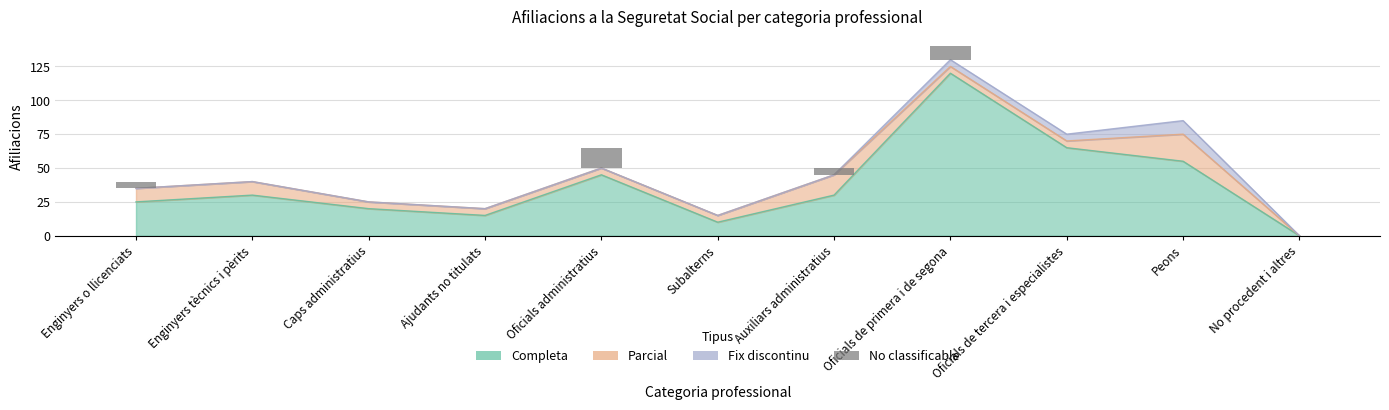

Reading left to right, extract all data points from this chart.

Enginyers o llicenciats=5	Enginyers tècnics i pèrits=0	Caps administratius=0	Ajudants no titulats=0	Oficials administratius=15	Subalterns=0	Auxiliars administratius=5	Oficials de primera i de segona=10	Oficials de tercera i especialistes=0	Peons=0	No procedent i altres=0